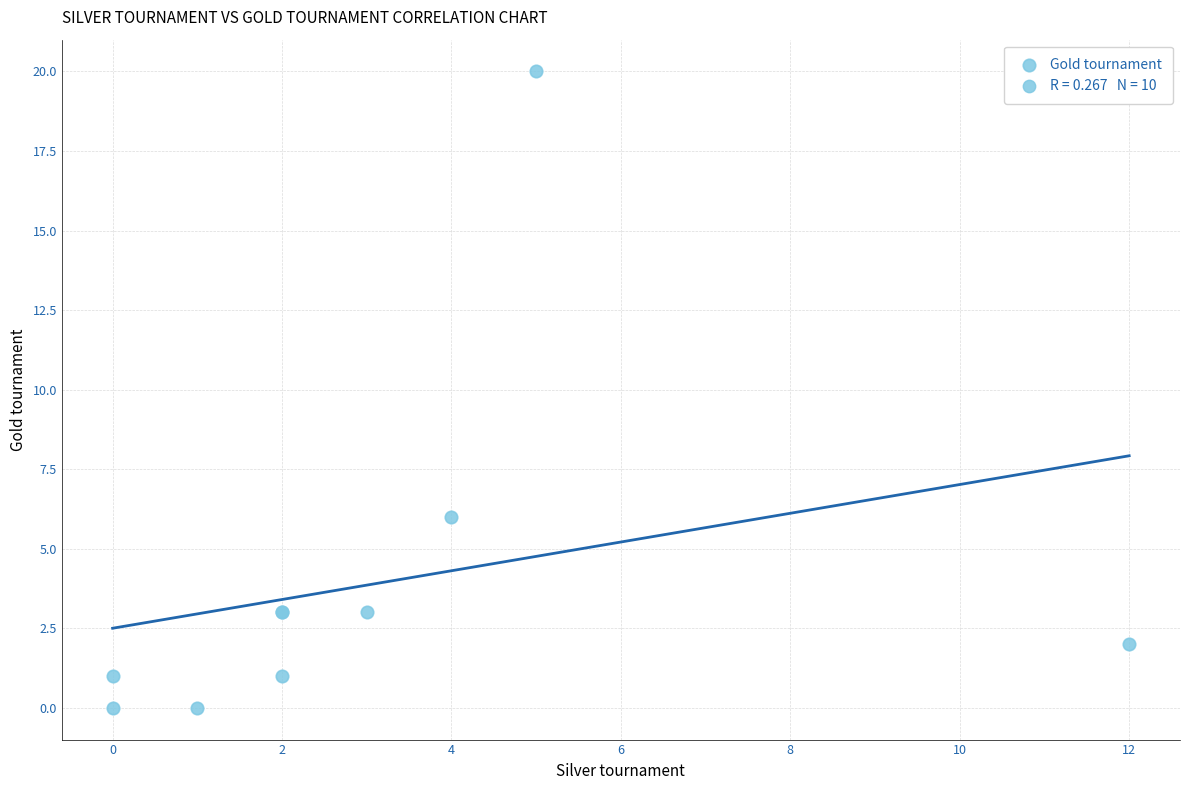

What Y value in the scatter plot is closest to 10?

6